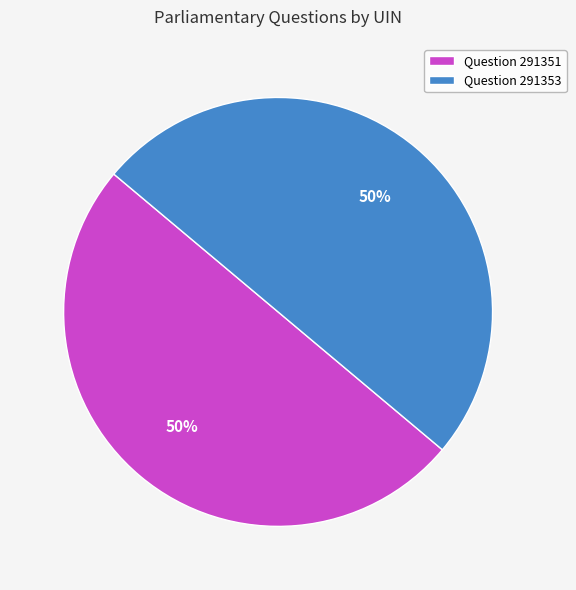

Combined, do Question 291353 and Question 291351 account for over 50%?

Yes